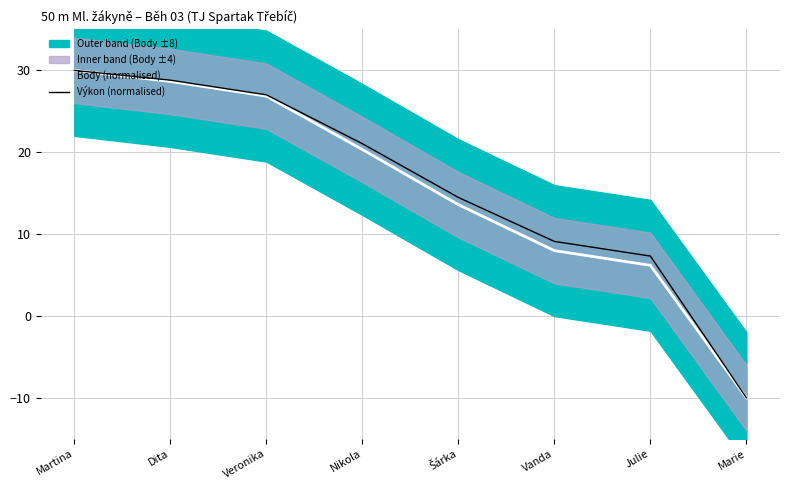

At how many categories does at least one series exceed -4?

7